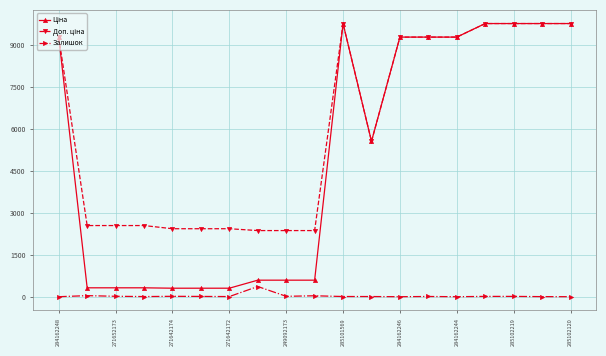

At how many categories does at least one series exceed 7597?

9